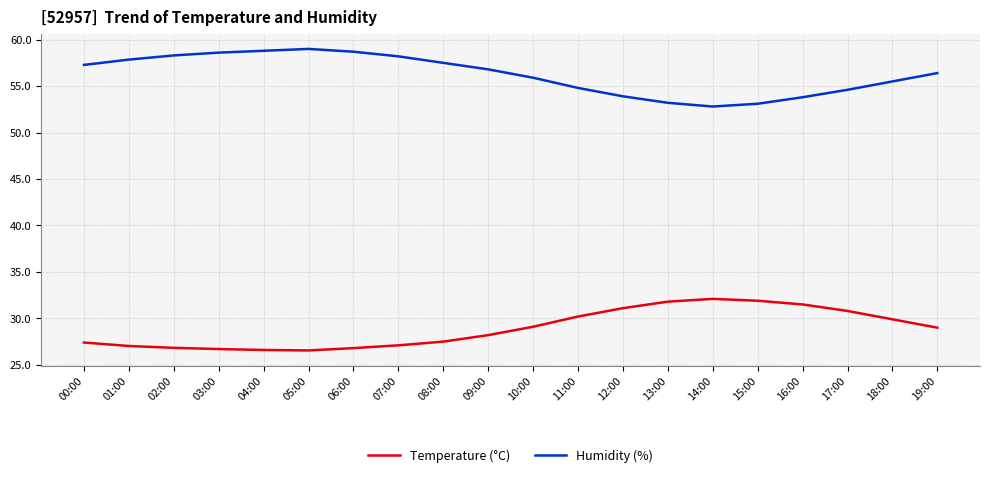

Is the value of Temperature (°C) at 04:00 greater than the value of Humidity (%) at 17:00?

No